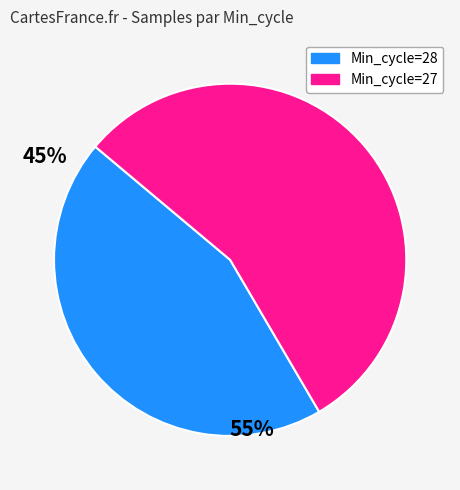

Count the number of slices in the pie.

2